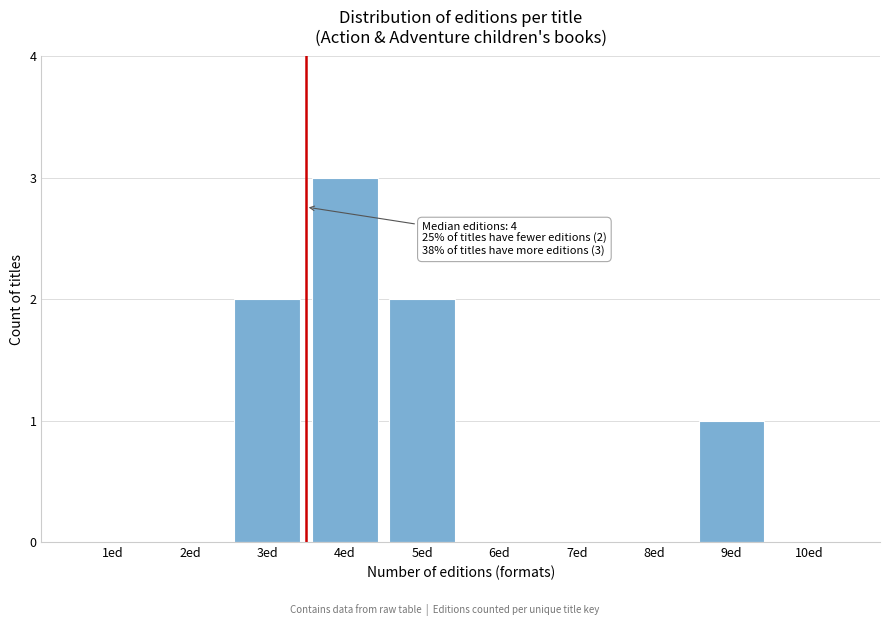

Reading right to left, extract all data points from this chart.

10ed=0	9ed=1	8ed=0	7ed=0	6ed=0	5ed=2	4ed=3	3ed=2	2ed=0	1ed=0